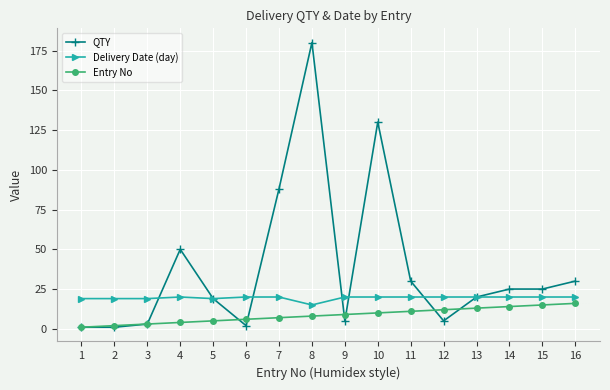

What value does the Delivery Date (day) series have at 2?

19